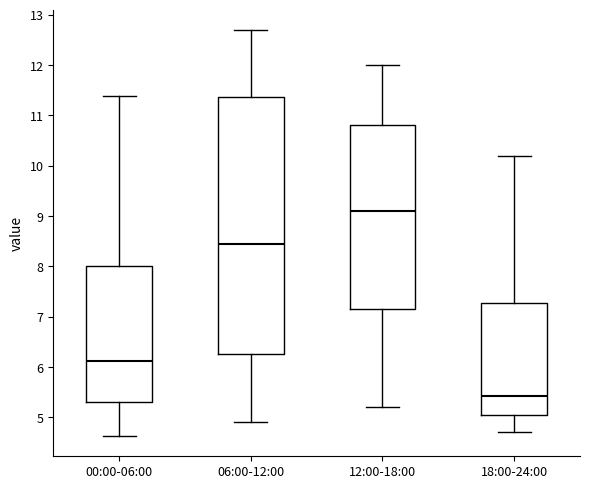

Reading left to right, transcribe this box plot: for each box, give where its median line is, the range the box spans, and where its two whiskers end, as read against the y-axis. The values are not printed on the chart, so give them approximately, as read against the axis.

00:00-06:00: median 6.1, box 5.3 to 8.0, whiskers 4.6 to 11.4
06:00-12:00: median 8.5, box 6.3 to 11.4, whiskers 4.9 to 12.7
12:00-18:00: median 9.1, box 7.2 to 10.8, whiskers 5.2 to 12.0
18:00-24:00: median 5.4, box 5.0 to 7.3, whiskers 4.7 to 10.2